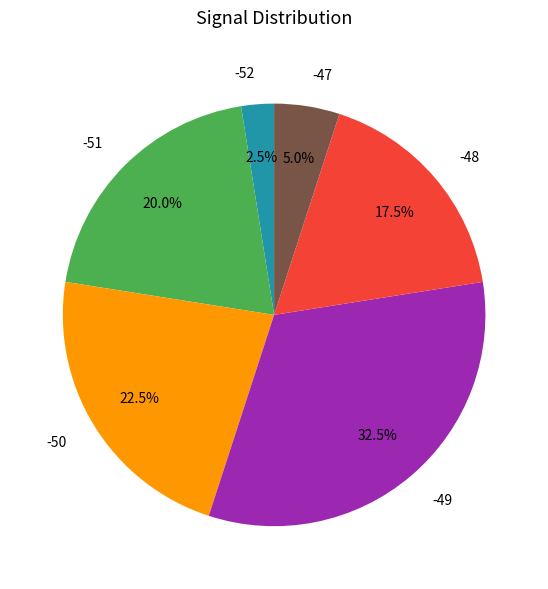

Is there any slice that represents more than half of the pie?

No